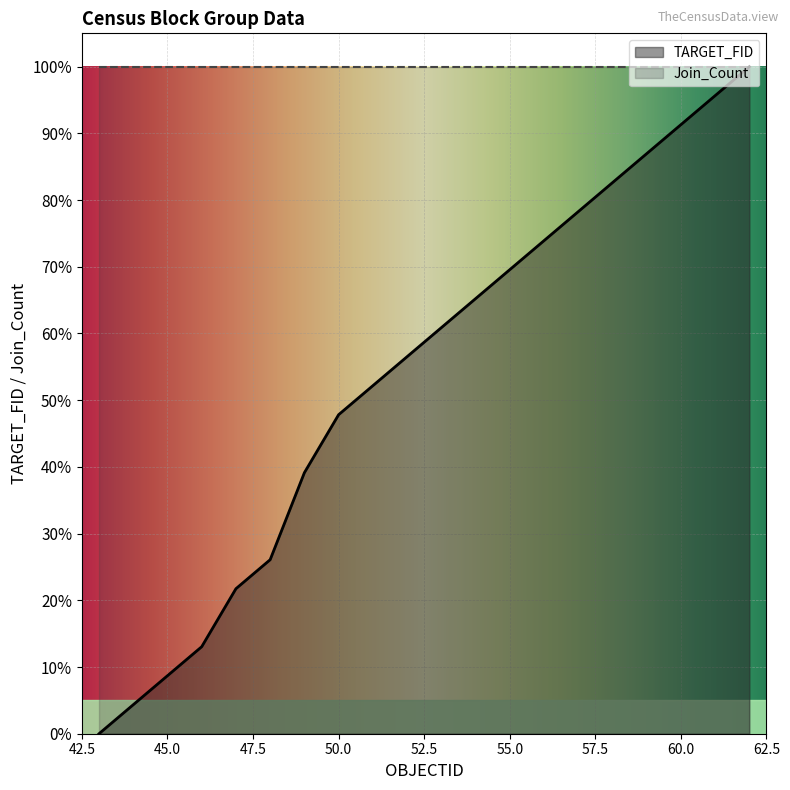

Reading left to right, list all the values displayed in this chart.

0.0	0.0	0.1	0.1	0.2	0.3	0.4	0.5	0.5	0.6	0.6	0.7	0.7	0.7	0.8	0.8	0.9	0.9	1.0	1.0